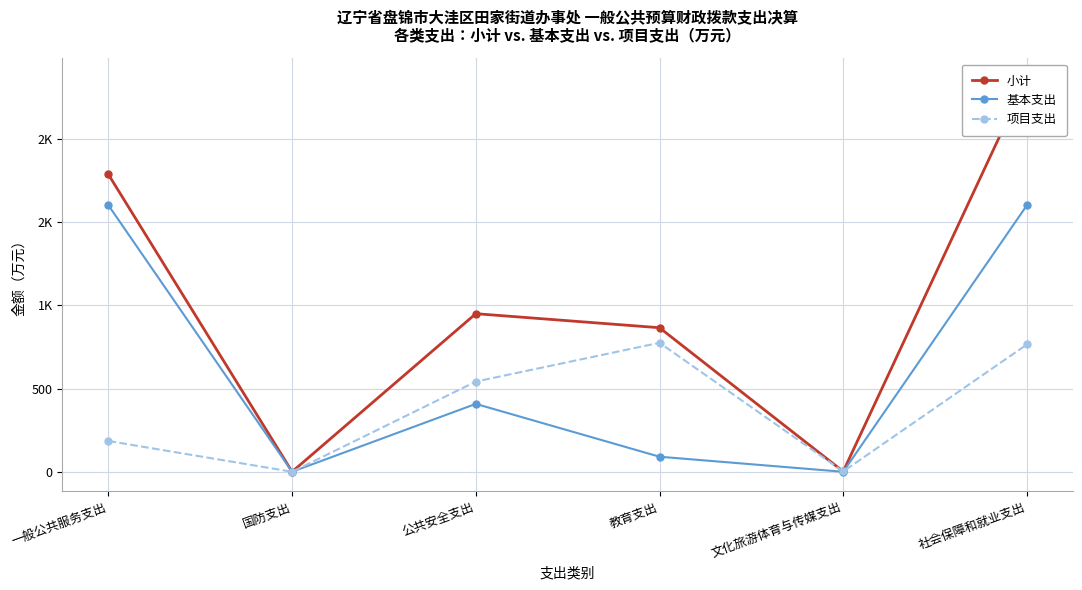

List the series in order of their overall mean, lowest first.

项目支出, 基本支出, 小计